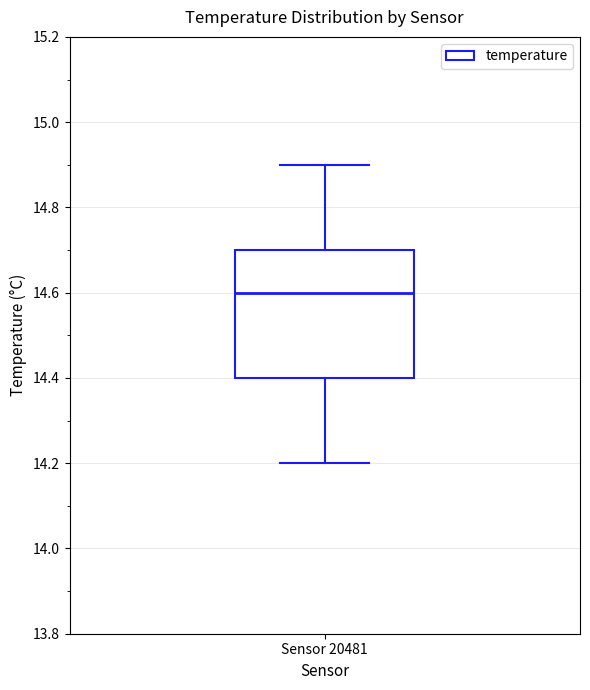

Where does the upper whisker of the box for Sensor 20481 end on the y-axis? The values are not printed on the chart, so give them approximately, as read against the axis.

14.9